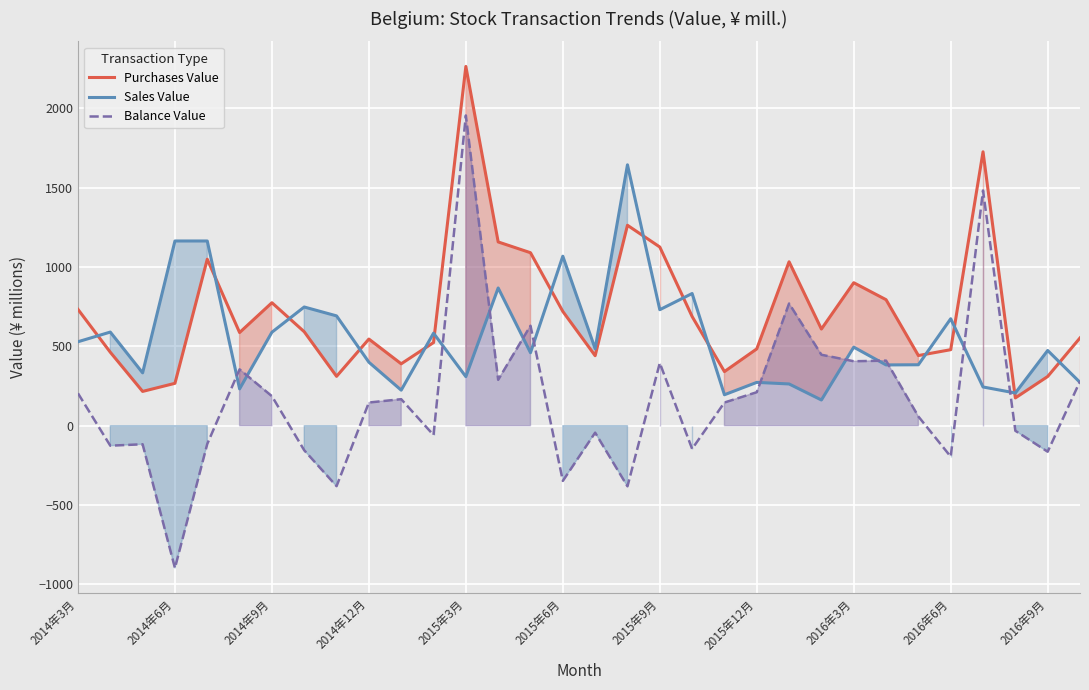

What is the spread (max minus min) of values at 2014年3月?

529